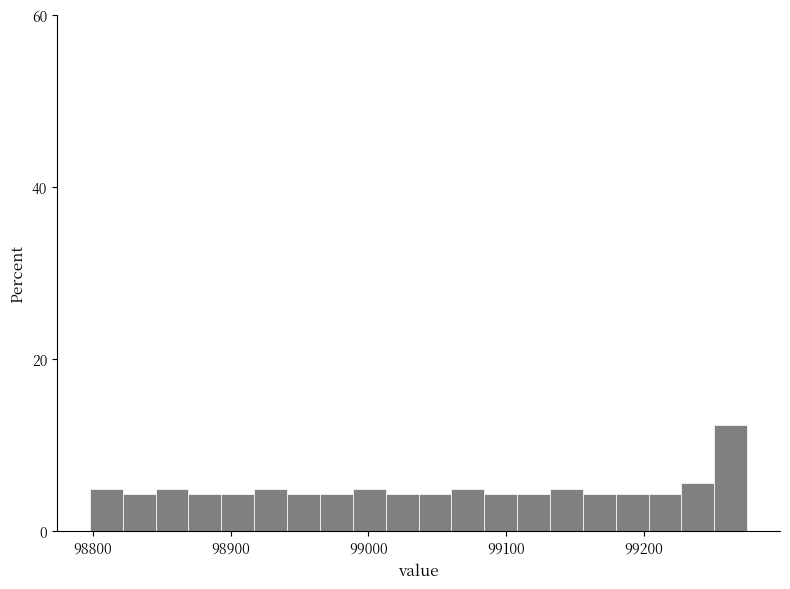

Around what value on the x-axis is the tallest bar? Give the approximate position of its centre, as read against the axis.

99260